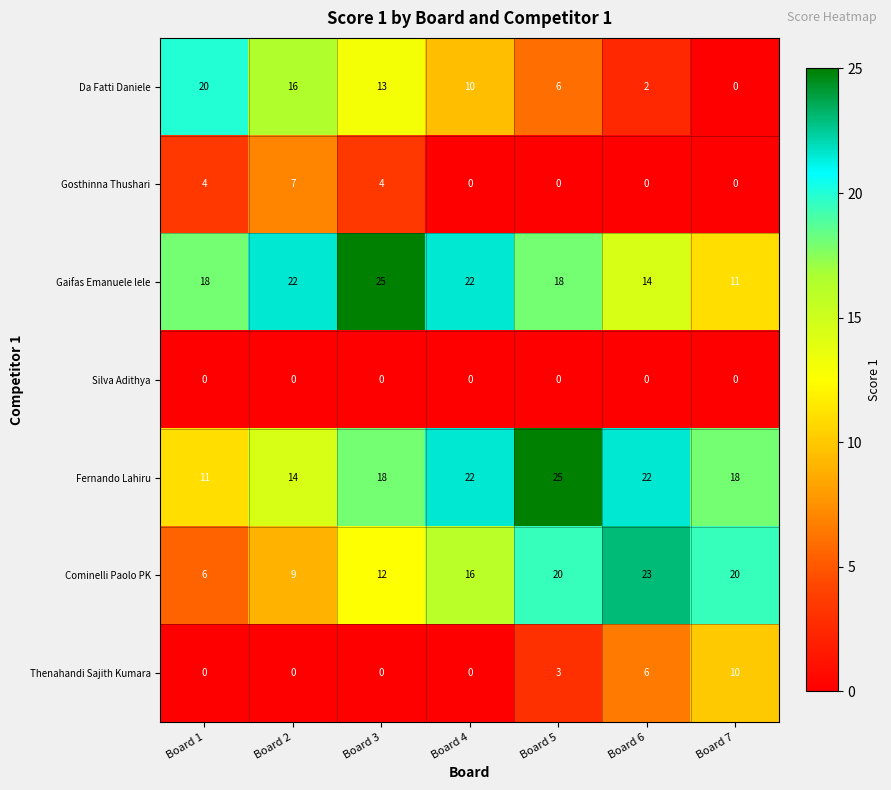

What is the difference between the highest and lowest values at Board 2?

22